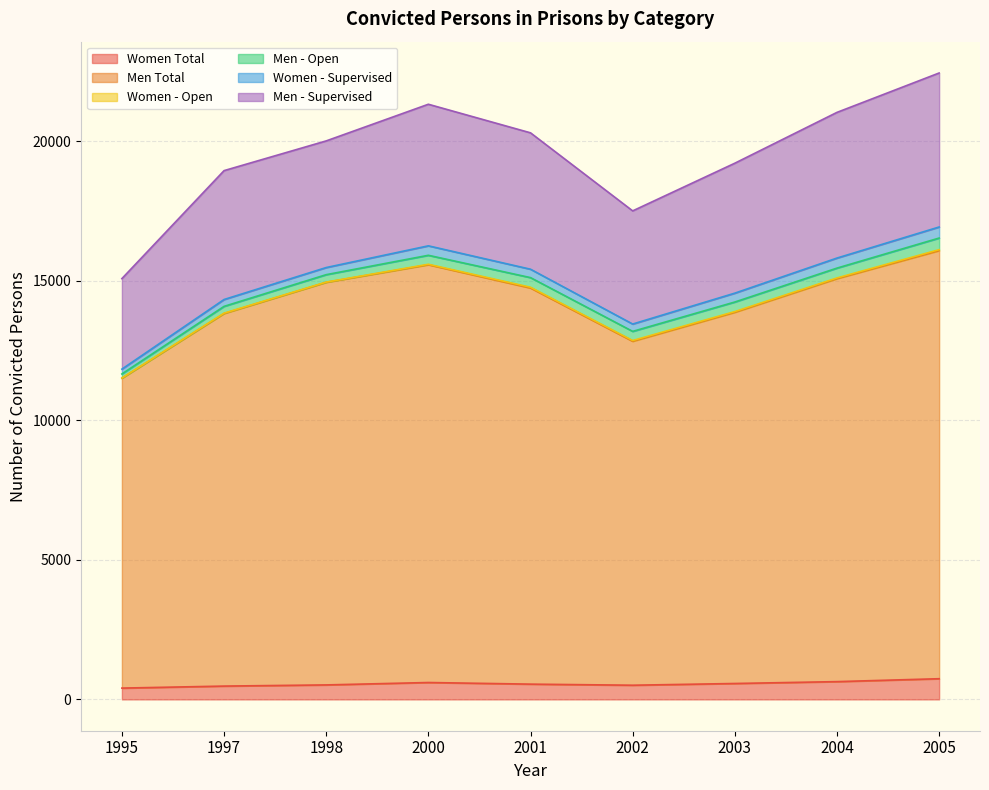

Between 1997 and 2001, which is larger?

2001